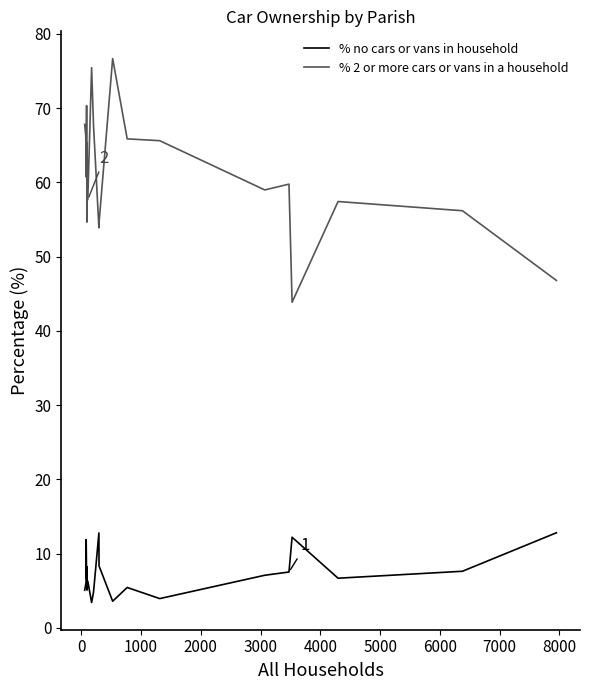

What is the difference between the maximum and minimum values in the % no cars or vans in household series?

9.4